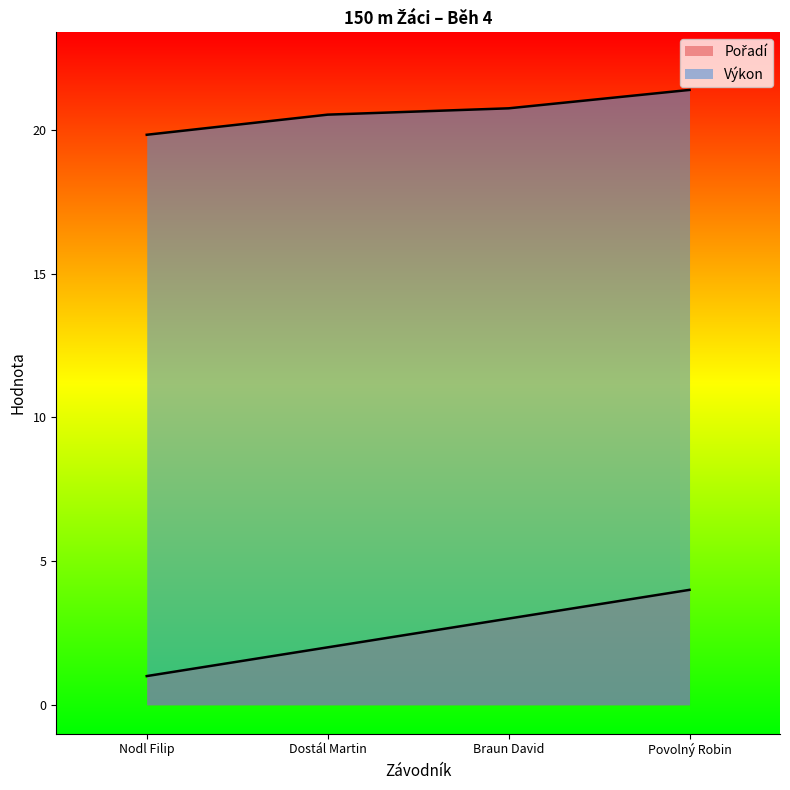

The Výkon series shows 20.5 at Dostál Martin. True or false?

True